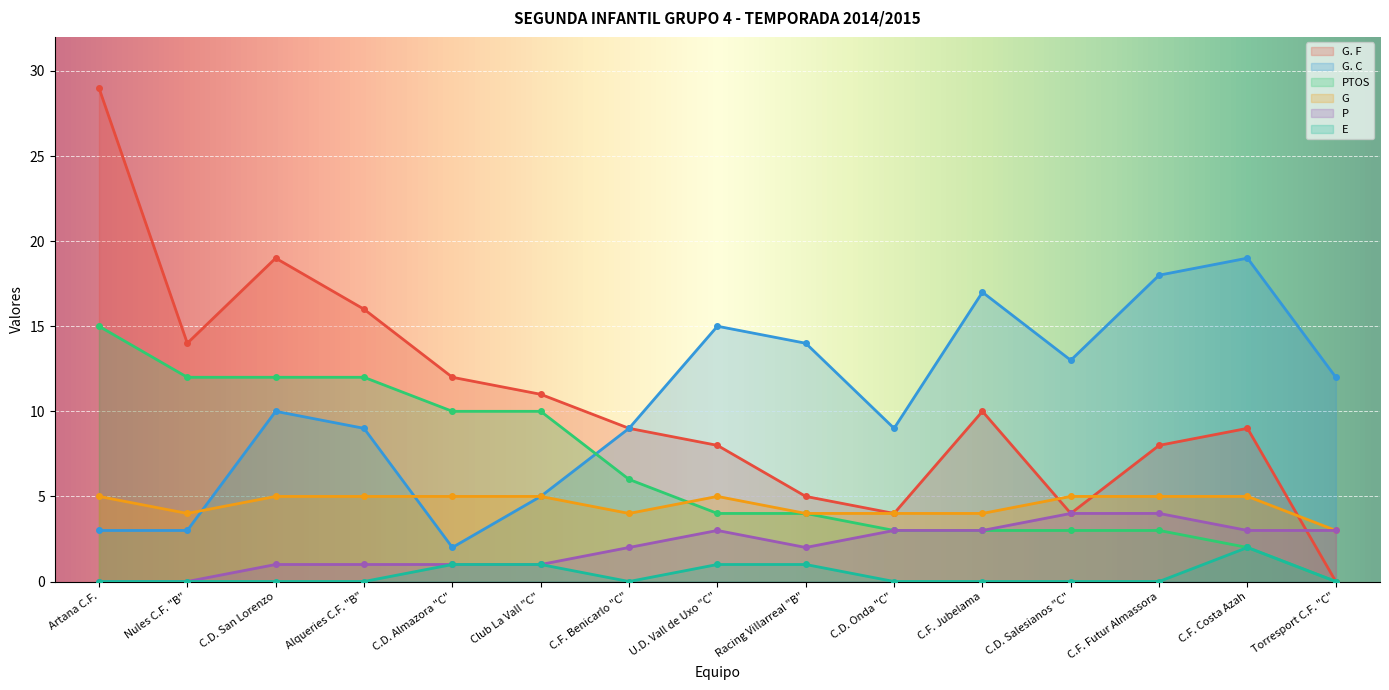

At which category does the chart reach its peak across all series?

Artana C.F.